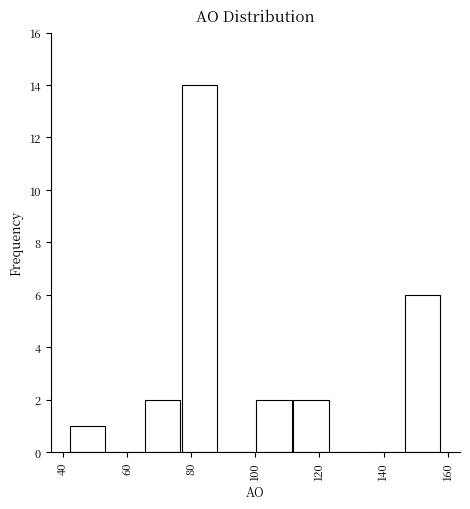

What is the height of the bar covering 100.0 to 111.6 on the x-axis? Neither the bar edges nor the heights are printed on the chart, so give them approximately, as read against the axes.

2